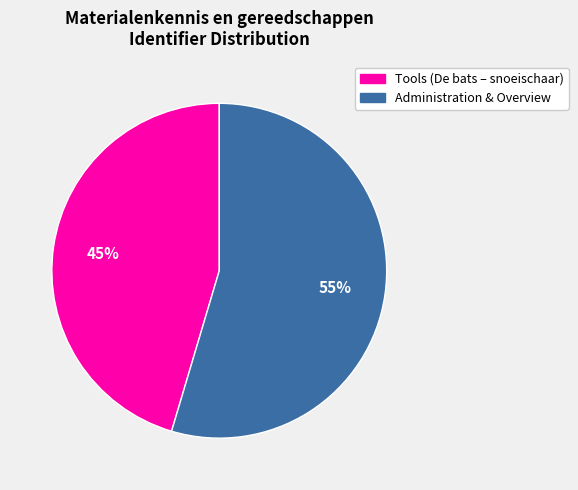

To the nearest percent, what is the average slice percentage?

50%